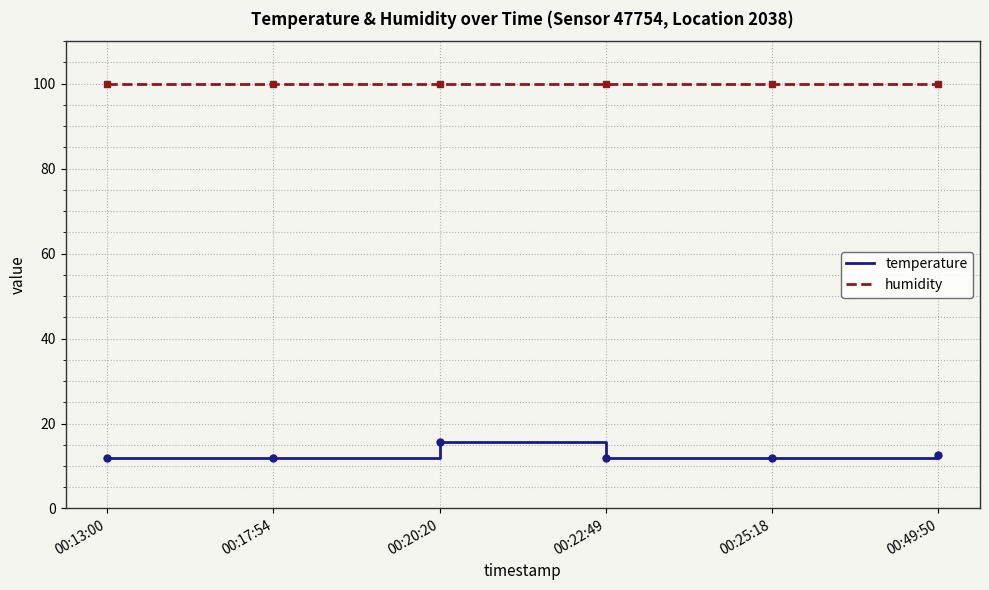

What is the minimum value for temperature?

11.9